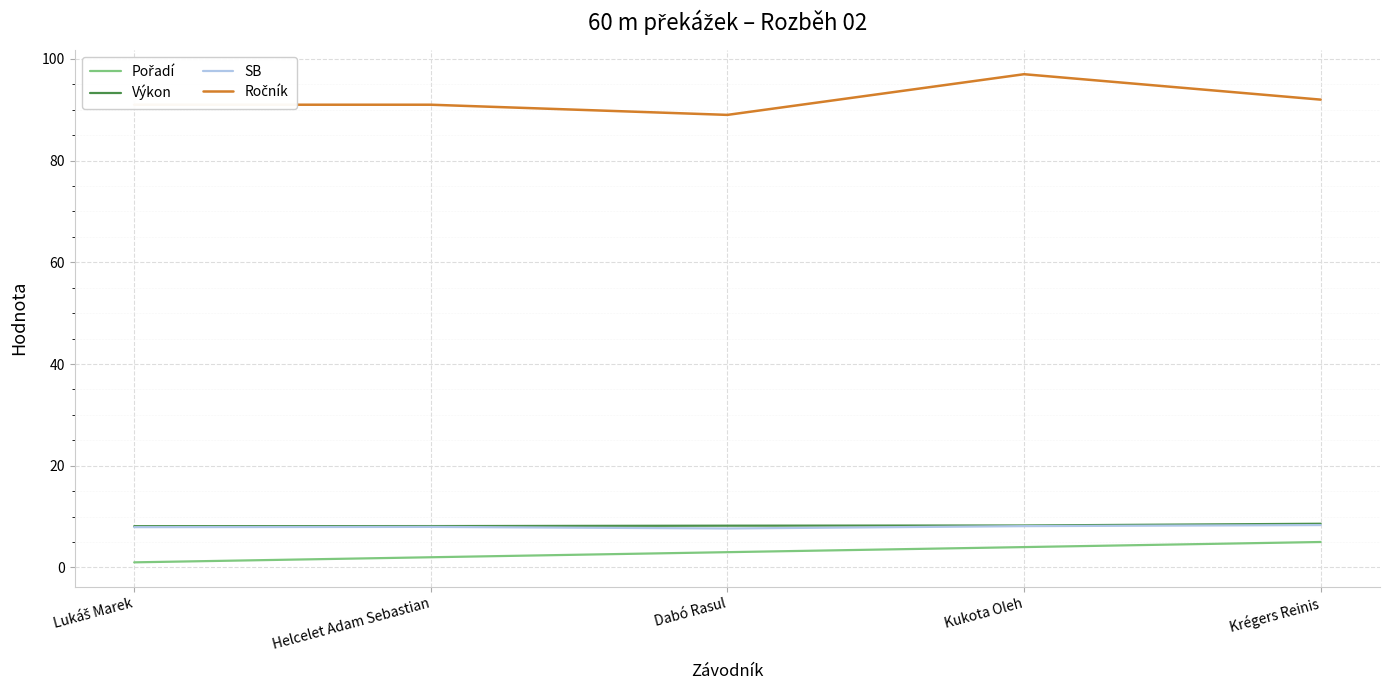

The SB series shows 8.3 at Krégers Reinis. True or false?

True